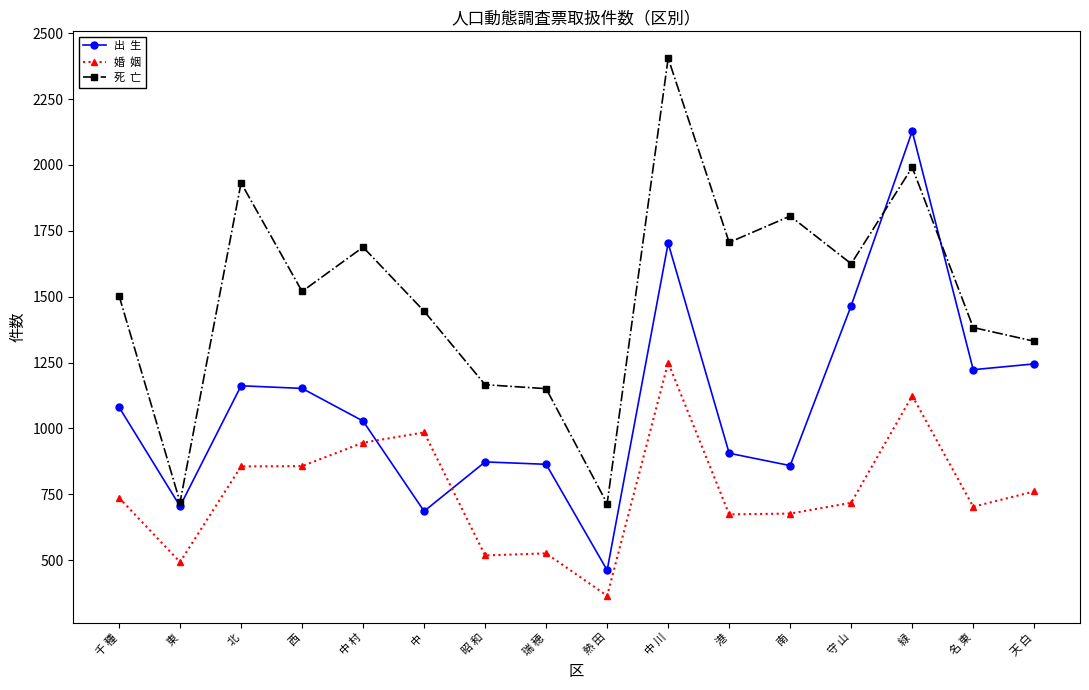

What is the label of the 2nd point from the left?

東